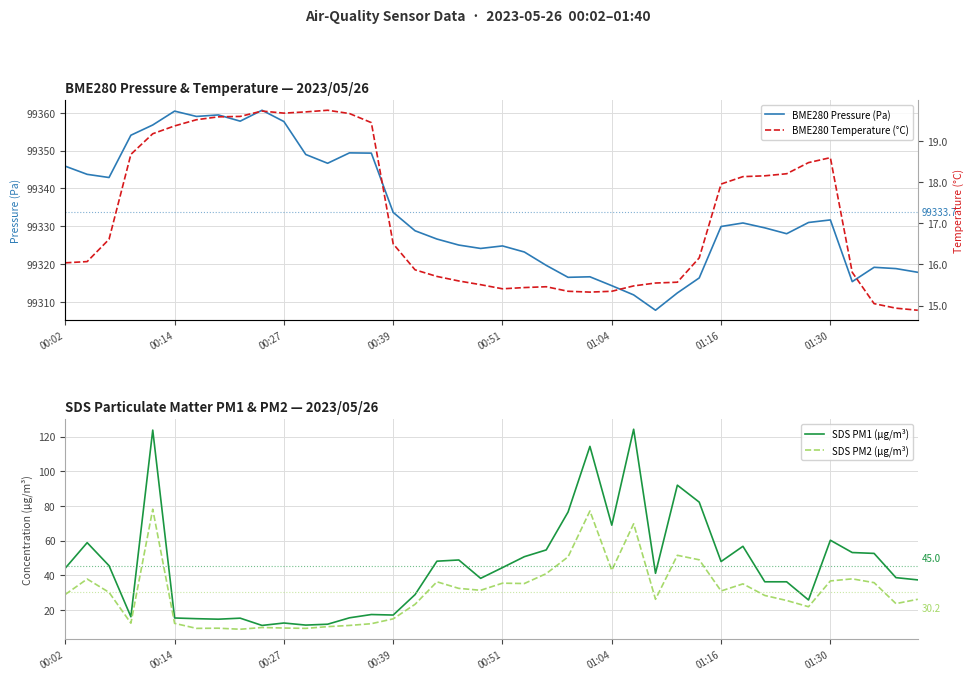

Which series has the widest spread of values?

SDS PM1 (µg/m³)